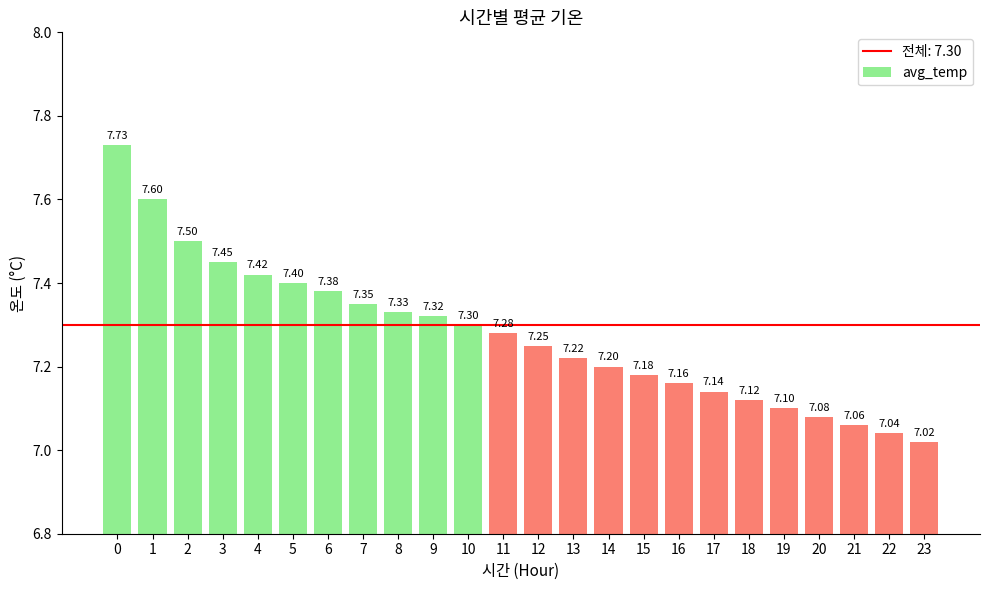

What is the ratio of the value at 5 to the value at 3?

1.0